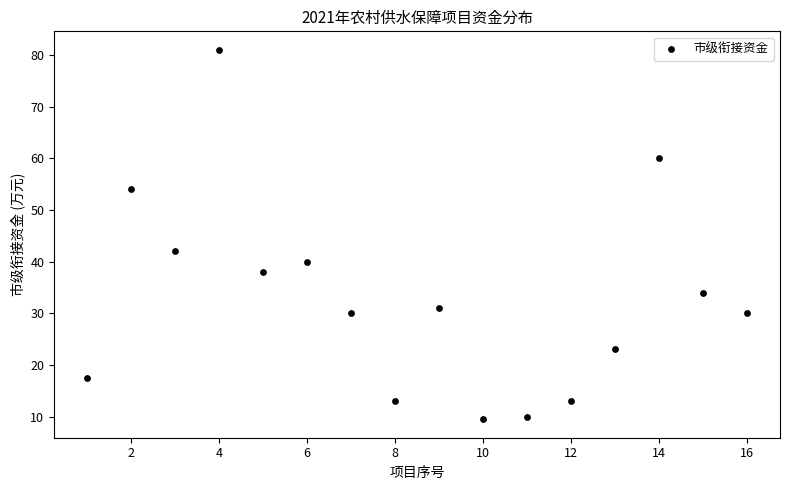

What Y value in the scatter plot is closest to 45?

42.0